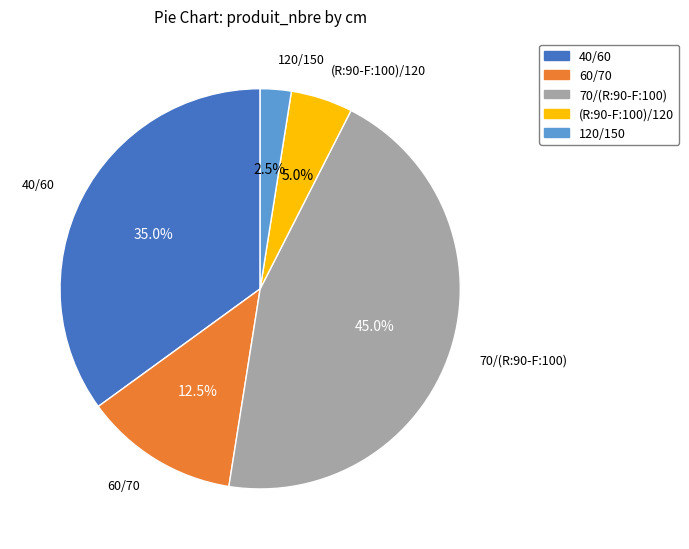

How much of the chart is everything except 60/70?

87.5%